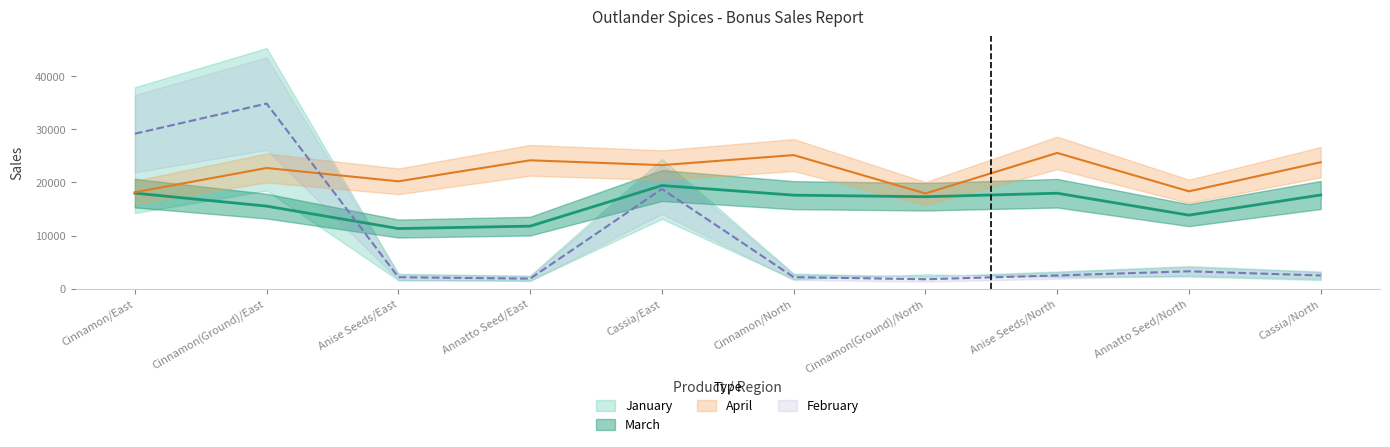

What is the difference between the March values at Cassia/East and Annatto Seed/North?

5586.4